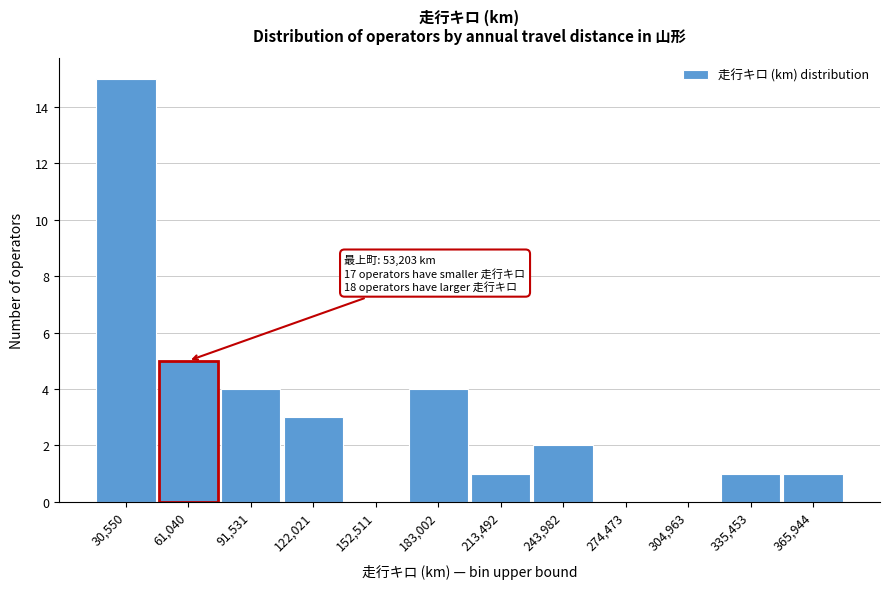

Reading right to left, list all the values displayed in this chart.

365,944=1	335,453=1	304,963=0	274,473=0	243,982=2	213,492=1	183,002=4	152,511=0	122,021=3	91,531=4	61,040=5	30,550=15